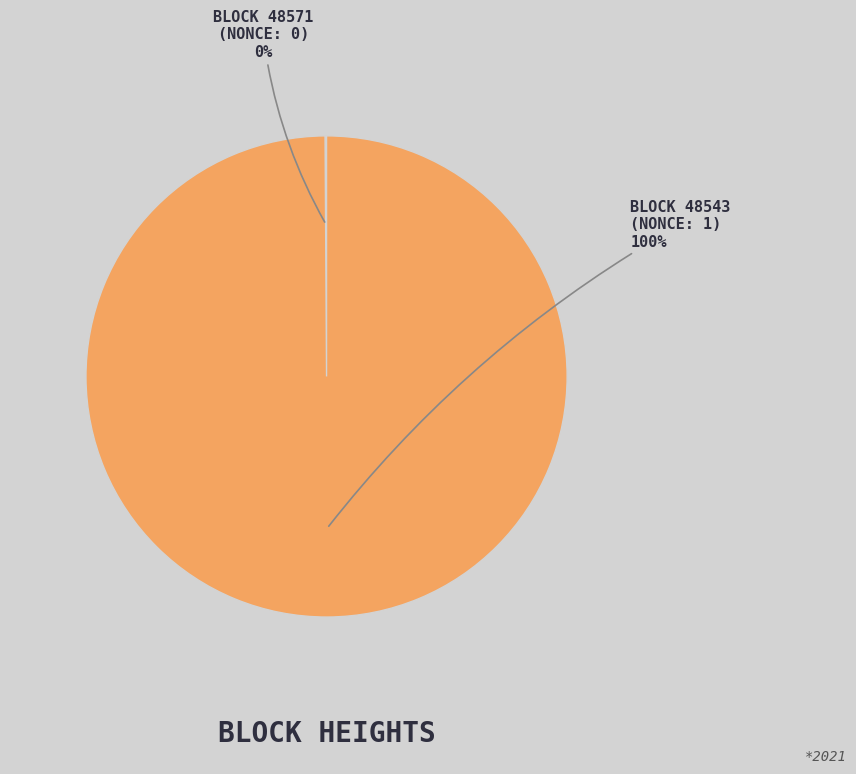

To the nearest percent, what is the average slice percentage?

50%